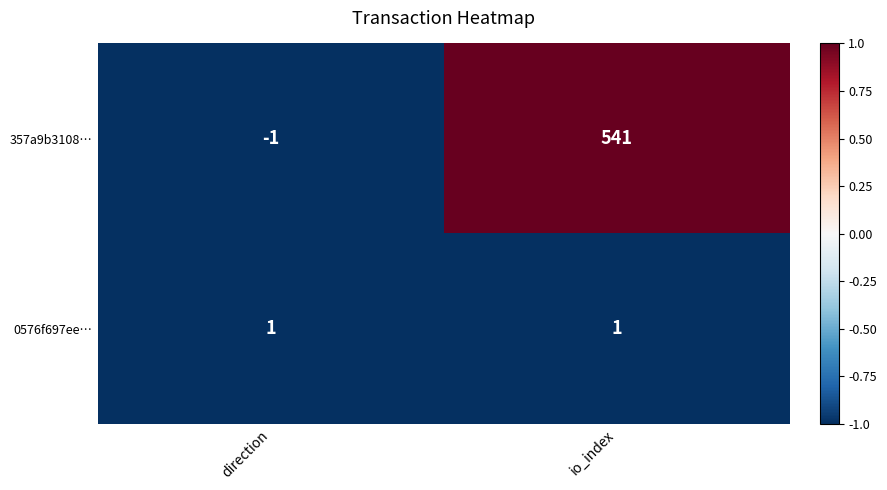

Which label corresponds to the smallest value in the chart?

direction